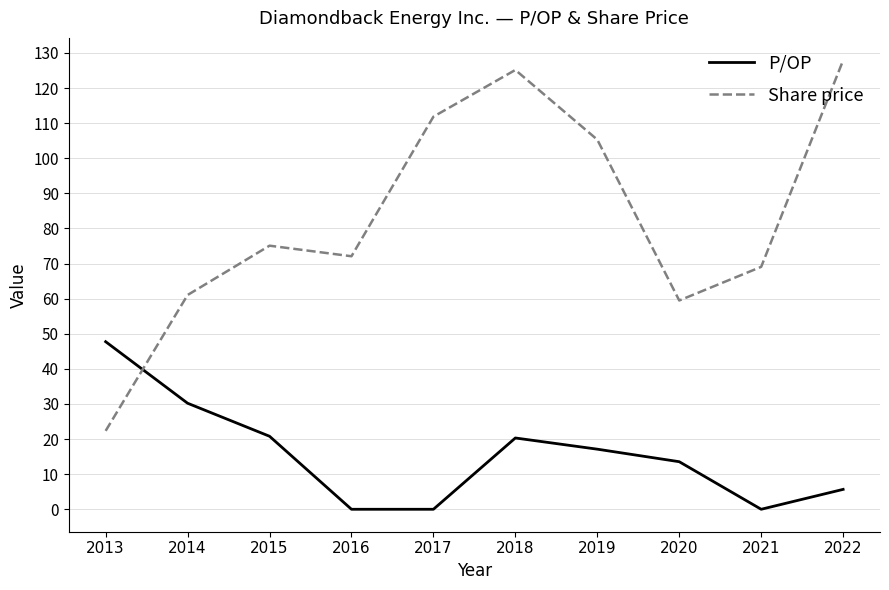

At how many categories does at least one series exceed 76?

4